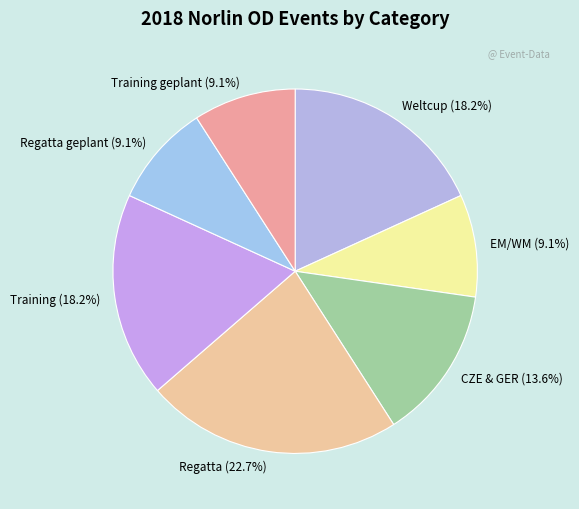

Is Training geplant (9.1%) the majority of the pie?

No